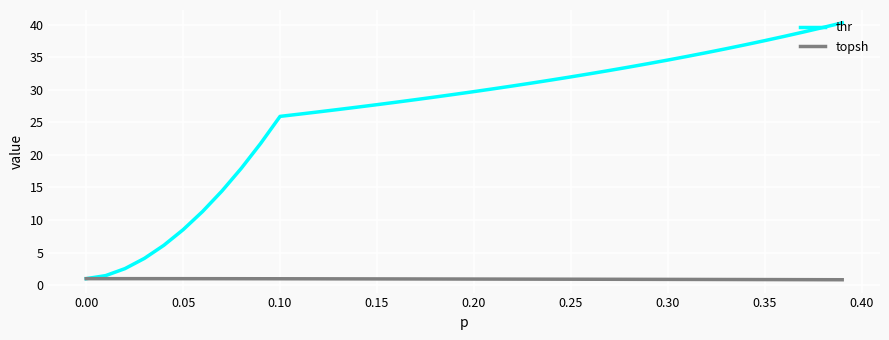

Which series has the widest spread of values?

thr